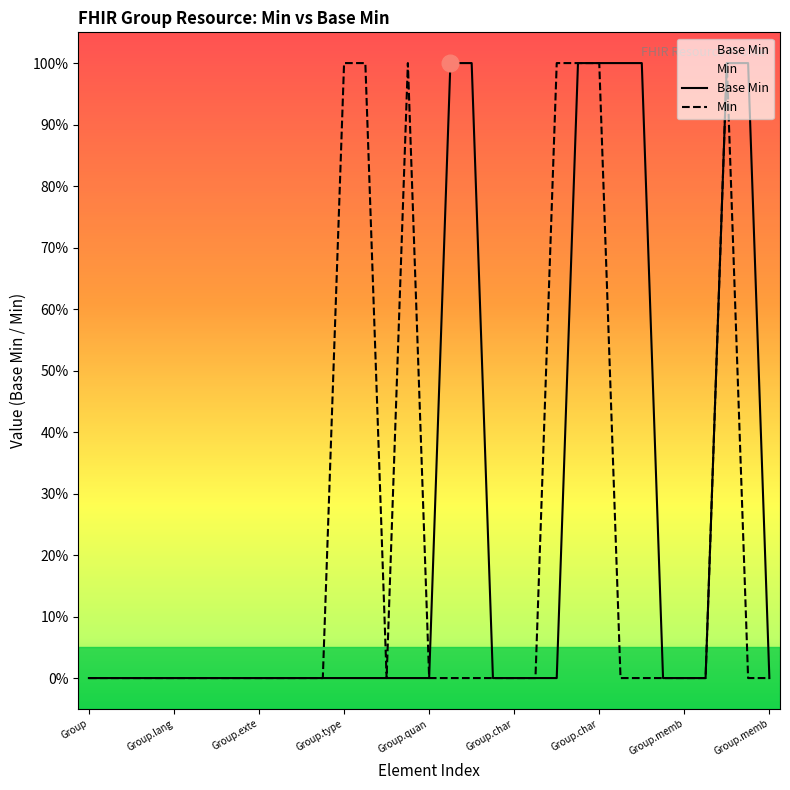

What is the maximum value shown in the chart?

1